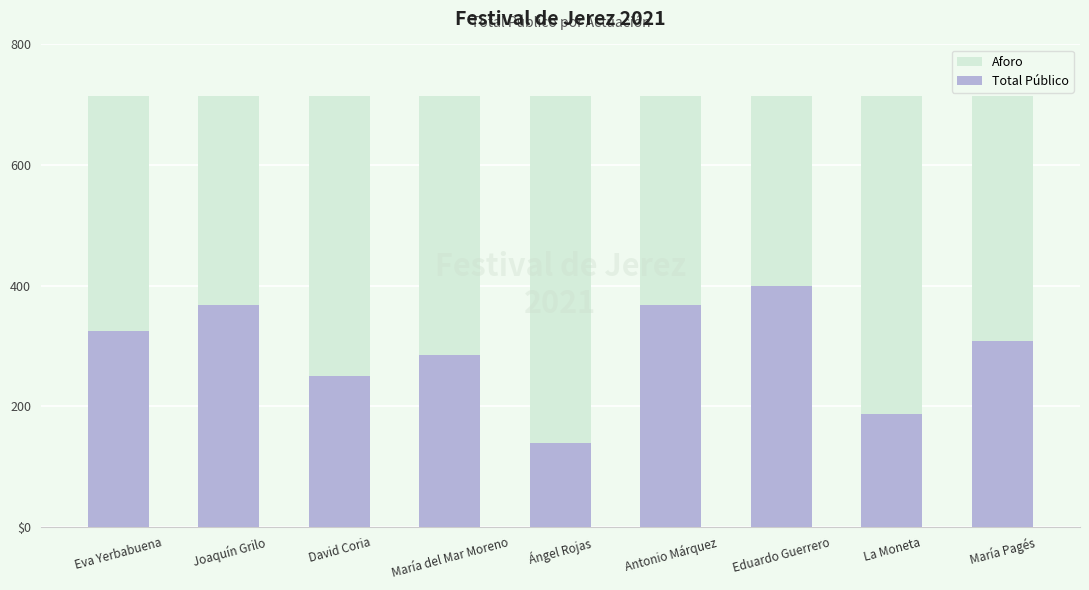

At which category is the sum across all series the highest?

Eduardo Guerrero